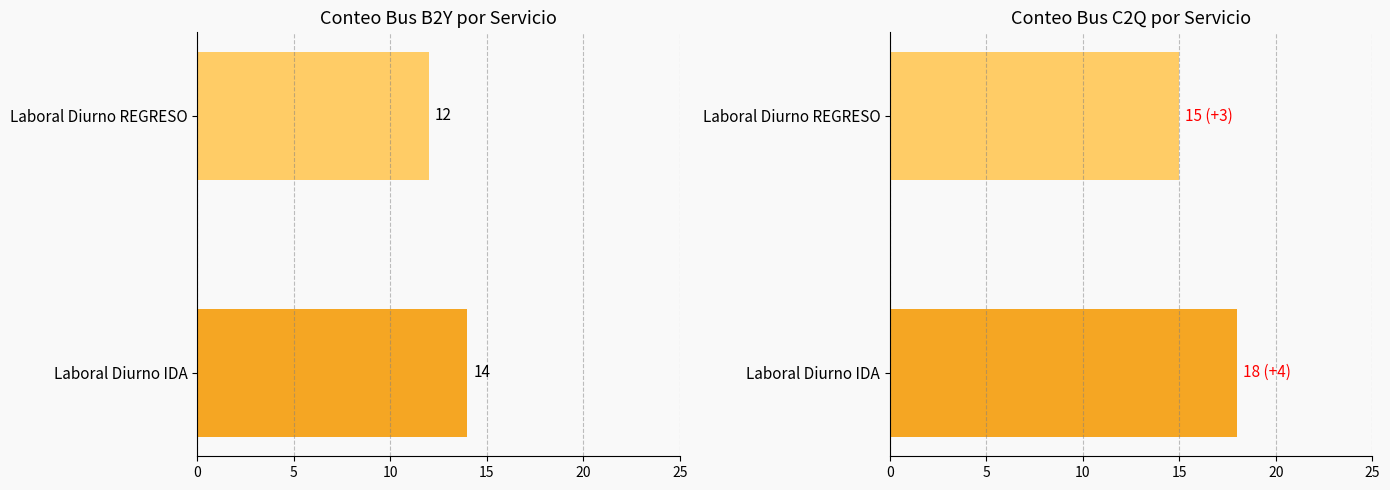

How many series are shown in this chart?

2